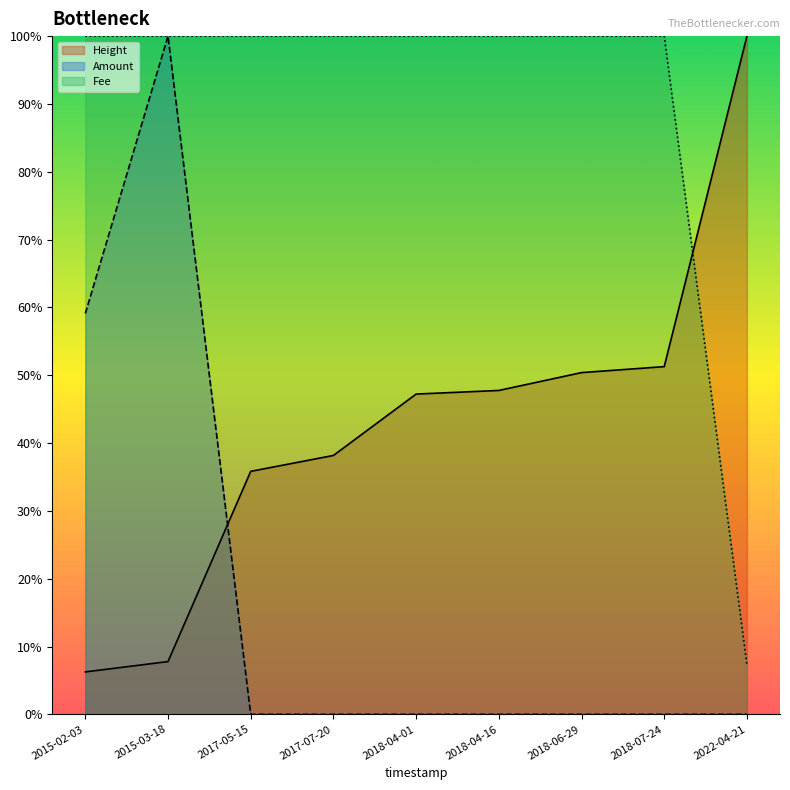

How many interior local peaks does the Amount series have?

1